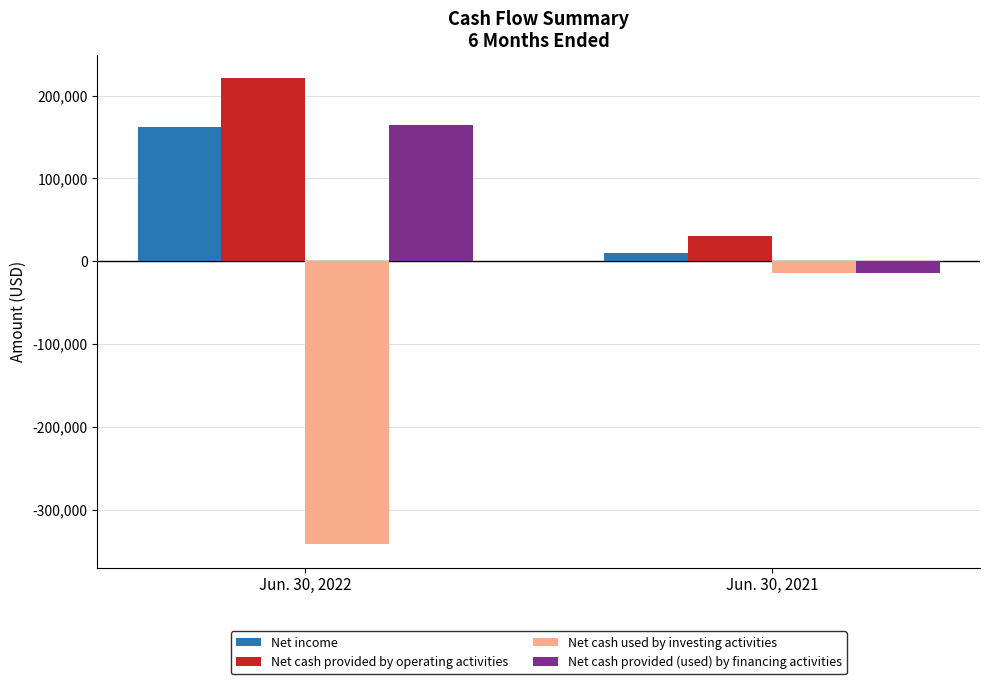

Between Jun. 30, 2022 and Jun. 30, 2021, which series saw the biggest shift?

Net cash used by investing activities